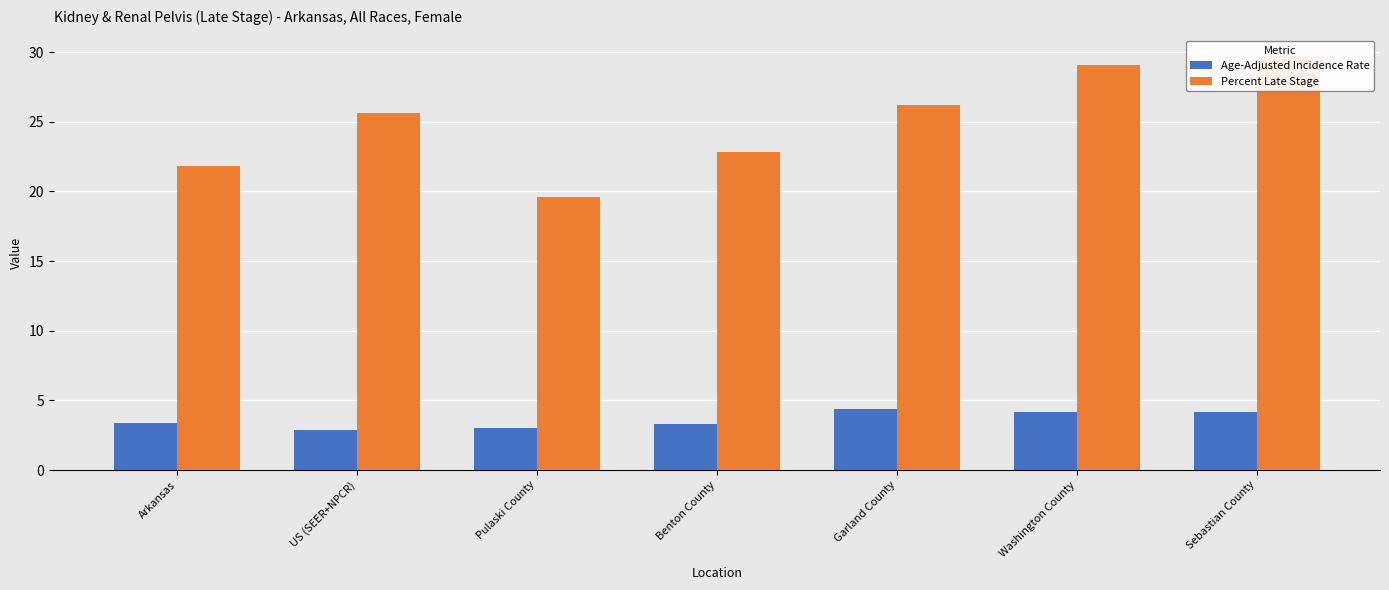

What is the average value of the Percent Late Stage series?

25.0